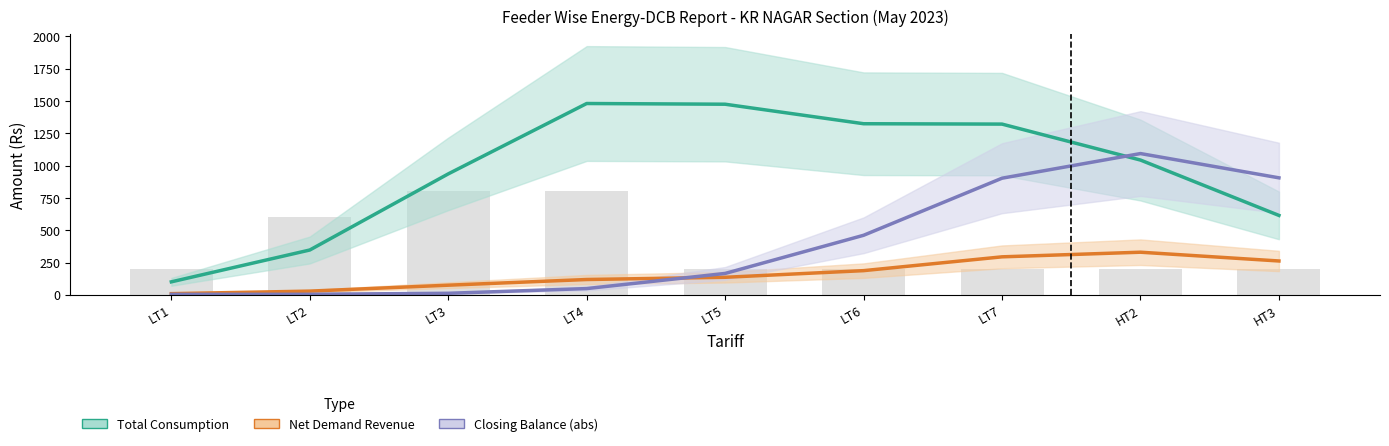

What is the total value across all series at LT4?

2447.0